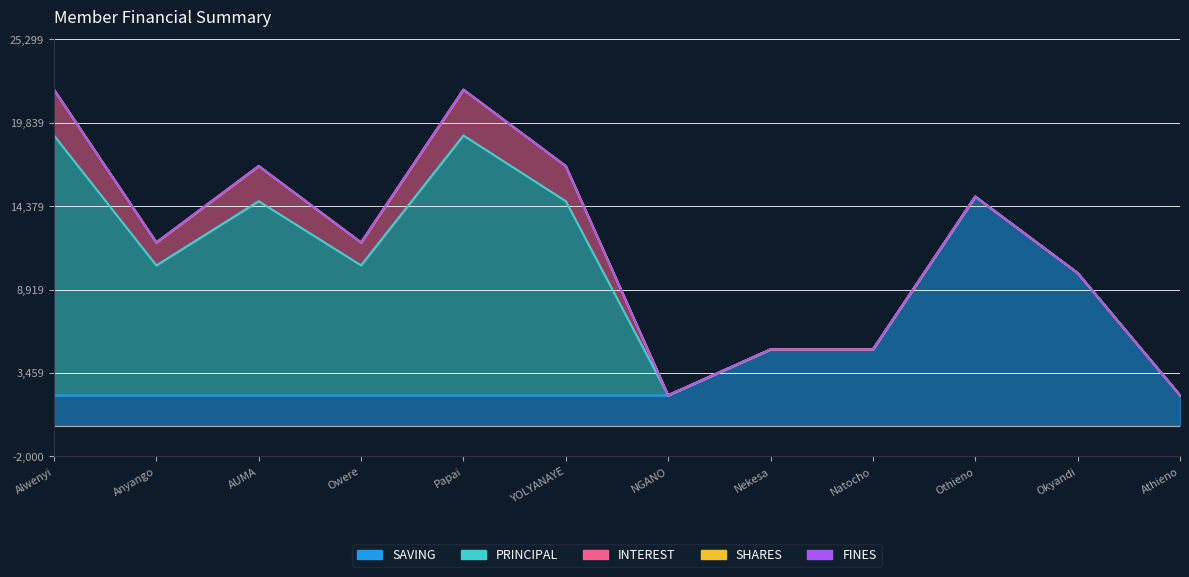

Reading left to right, transcribe all the data shown in this chart.

SAVING: 2000	2000	2000	2000	2000	2000	2000	5000	5000	15000	10000	2000
PRINCIPAL: 17000	8500	12700	8500	17000	12700	0	0	0	0	0	0
INTEREST: 3000	1500	2300	1500	3000	2300	0	0	0	0	0	0
SHARES: 0	0	0	0	0	0	0	0	0	0	0	0
FINES: 0	0	0	0	0	0	0	0	0	0	0	0